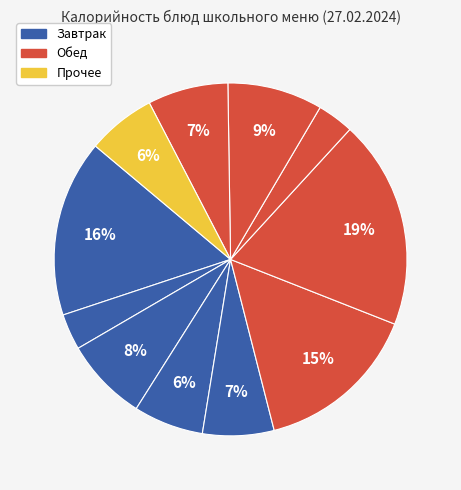

What is the largest slice in the pie chart?

Жаркое по-домашнему